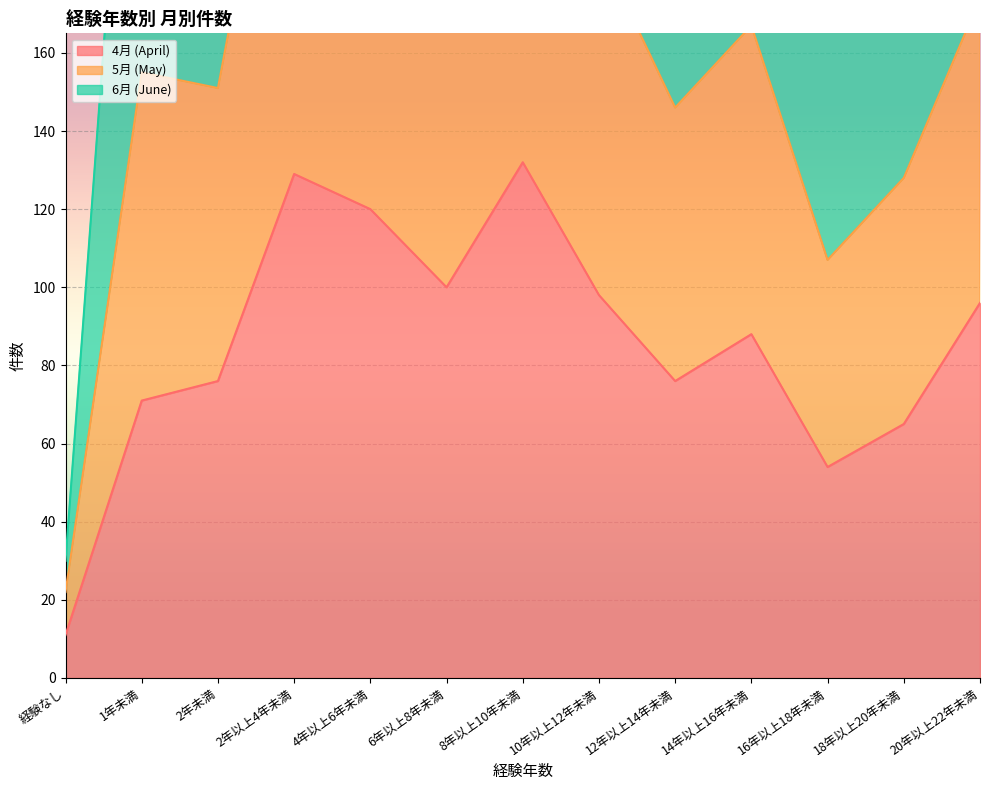

What is the sum of the 5月 (May) values at 16年以上18年未満 and 20年以上22年未満?

446